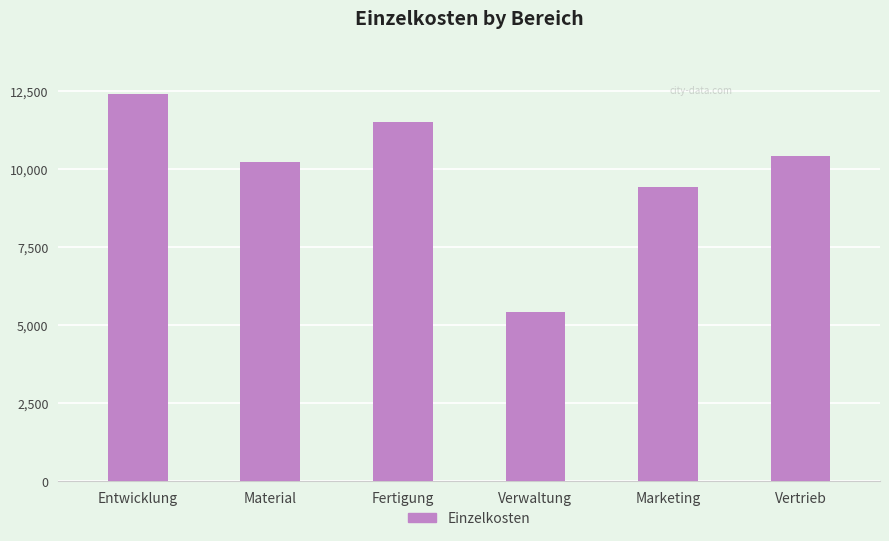

Reading left to right, transcribe all the data shown in this chart.

Entwicklung=12400	Material=10200	Fertigung=11500	Verwaltung=5400	Marketing=9400	Vertrieb=10400